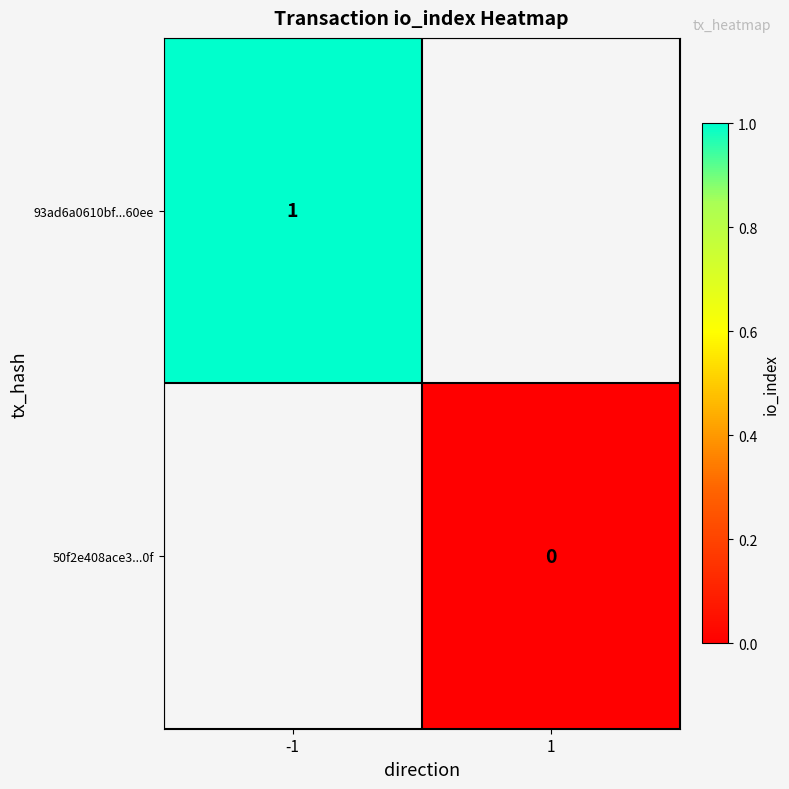

Is the value of 50f2e408ace3...0f at 1 greater than the value of 93ad6a0610bf...60ee at -1?

No